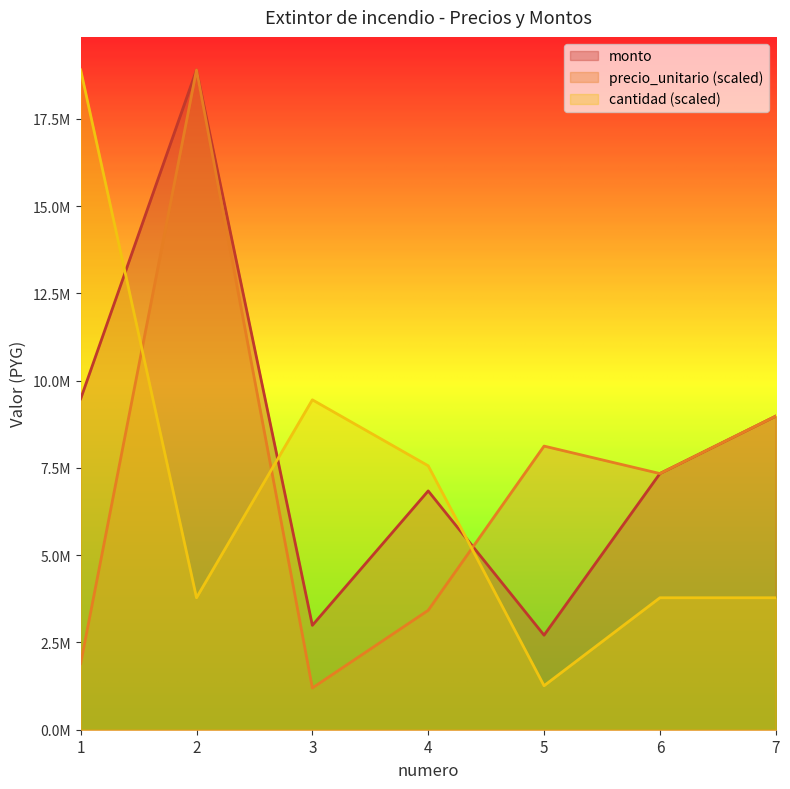

At how many categories does at least one series exceed 4639786?

7